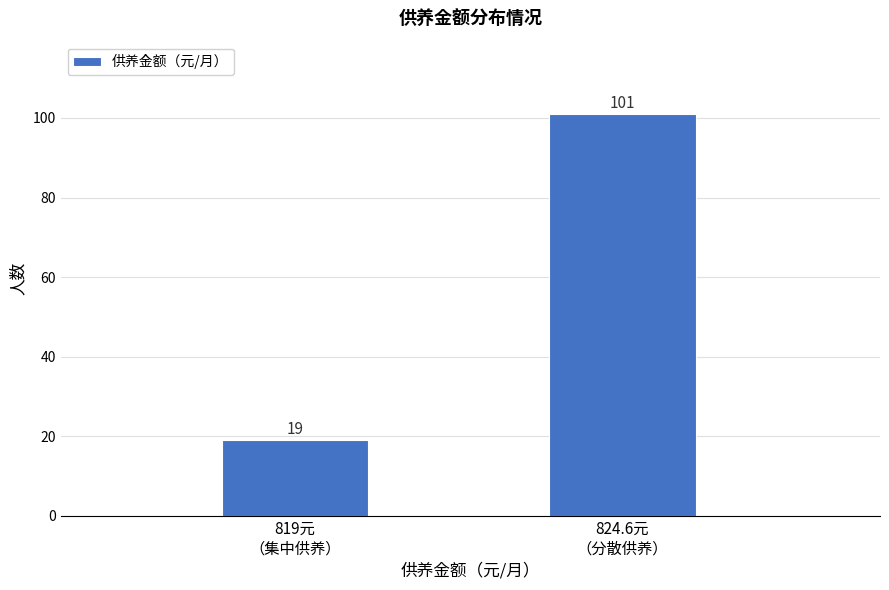

Reading right to left, list all the values displayed in this chart.

101	19